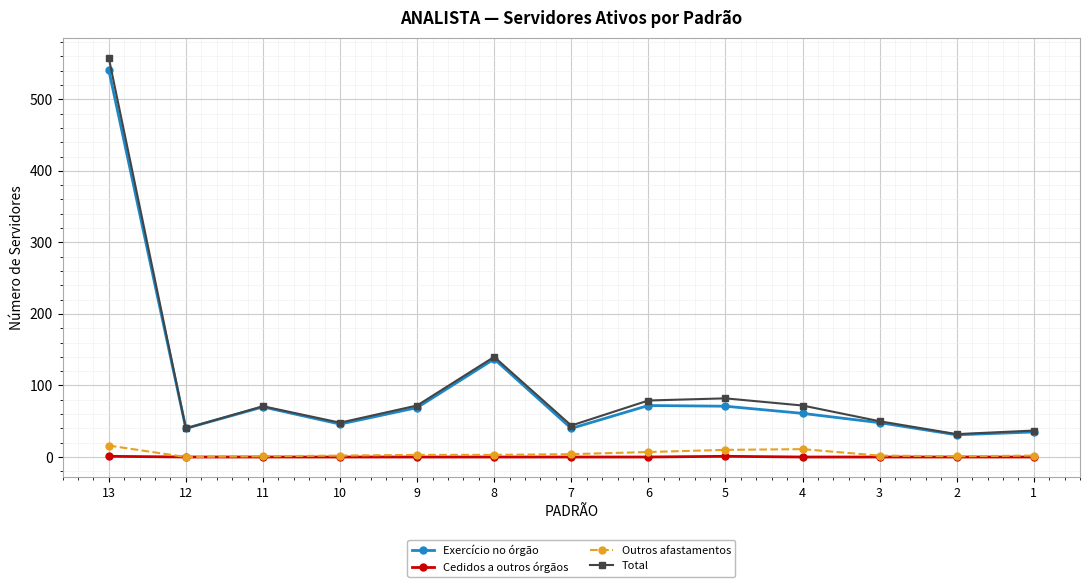

Which series changed the most between 8 and 1?

Total